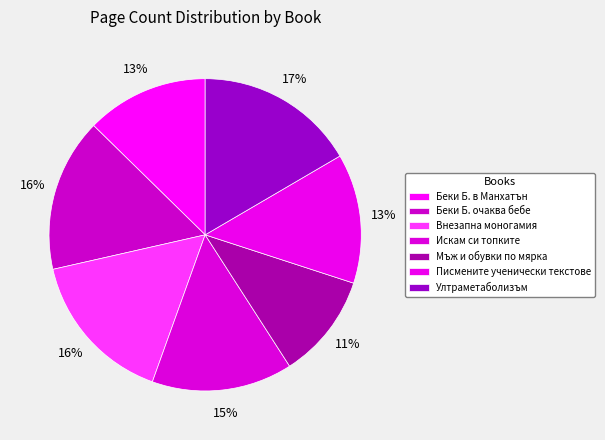

Approximately how many times larger is the value at Беки Б. очаква бебе compared to Ултраметаболизъм?

1.0